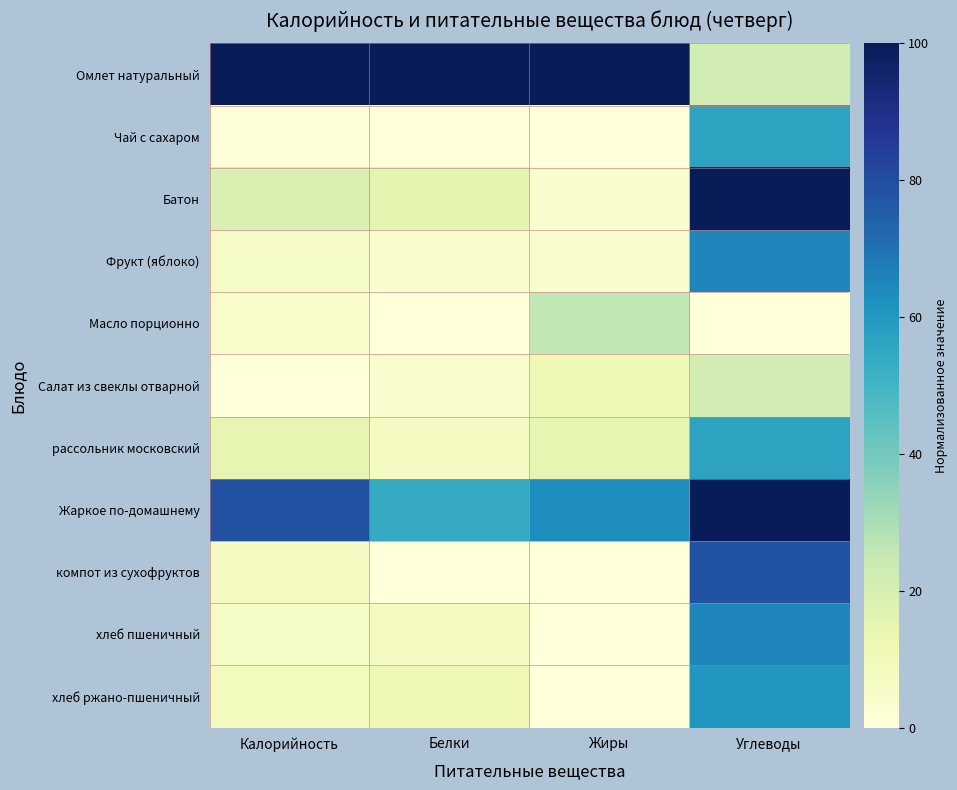

Which category has the highest value across all series?

Калорийность